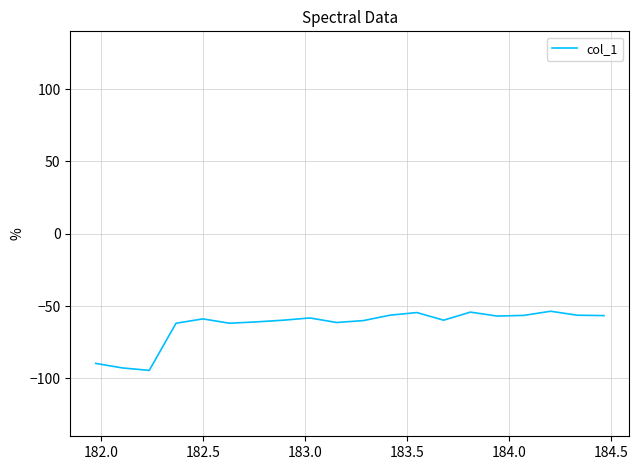

What is the smallest value displayed?

-94.4